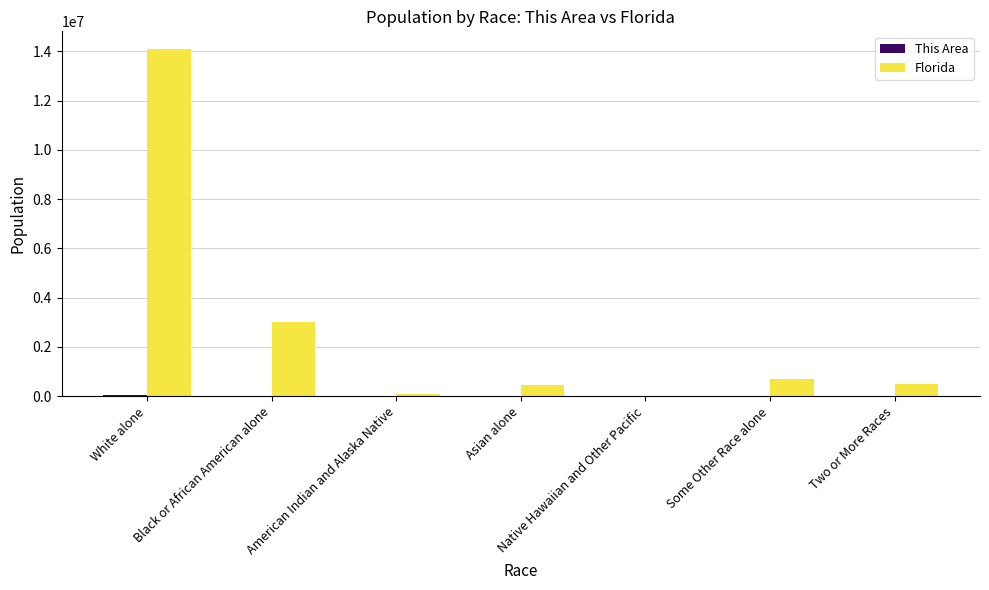

Which series has the largest range (max minus min)?

Florida